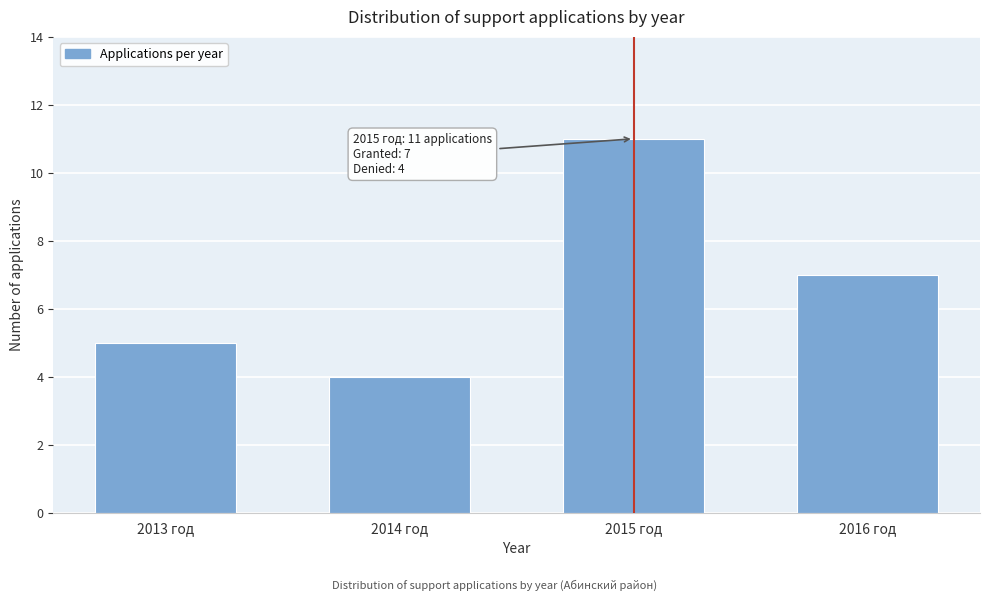

Reading right to left, what are all the values shown in this chart?

7	11	4	5